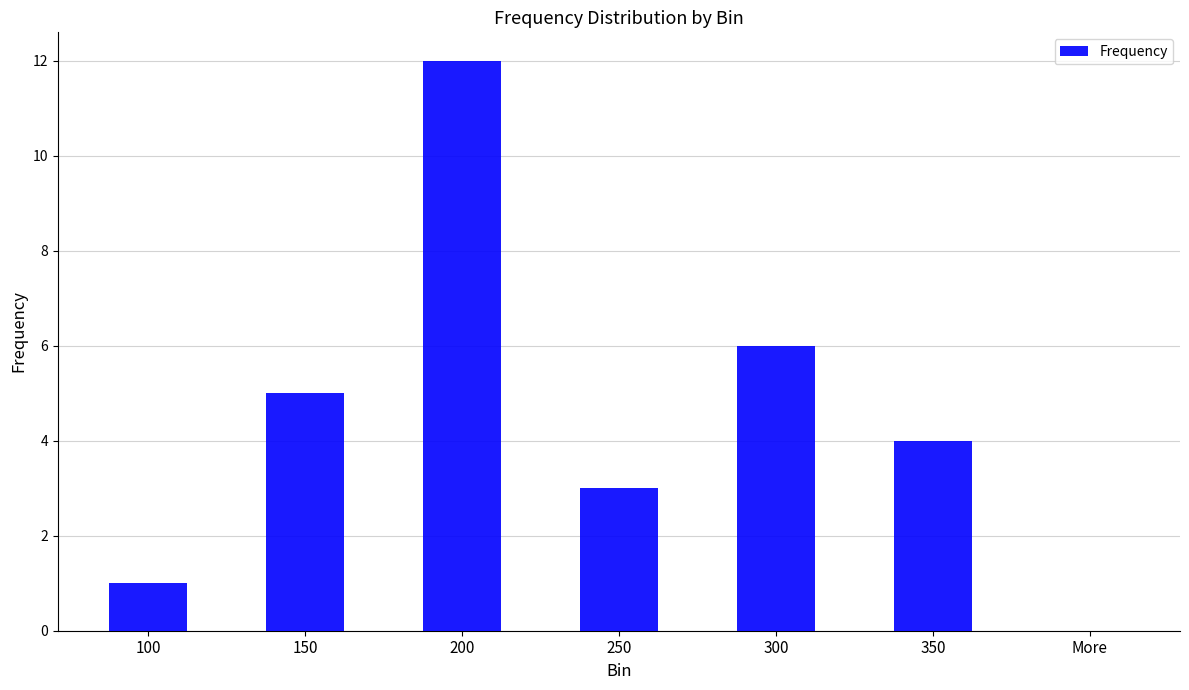

What is the change in value from 200 to 300?

-6